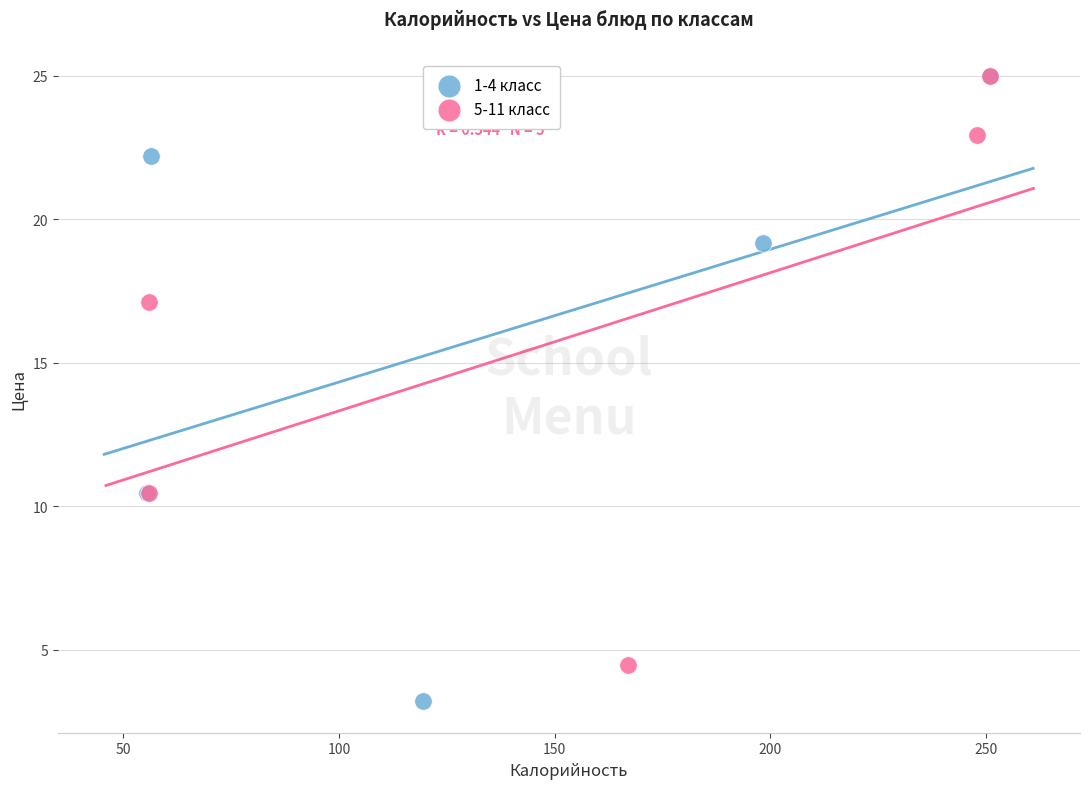

Which series contains the lowest Y value?

1-4 класс